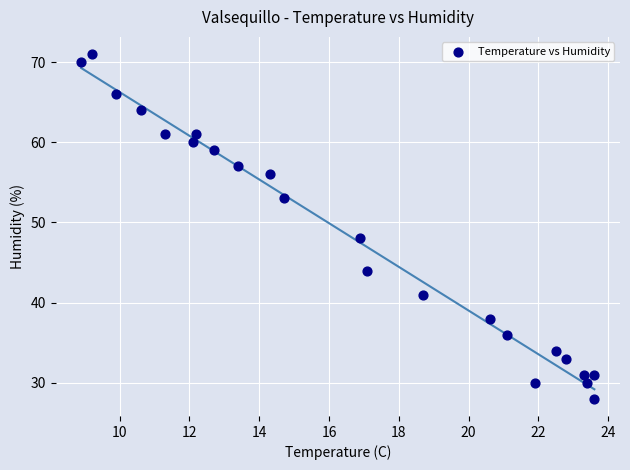

What Y value in the scatter plot is closest to 49?

48